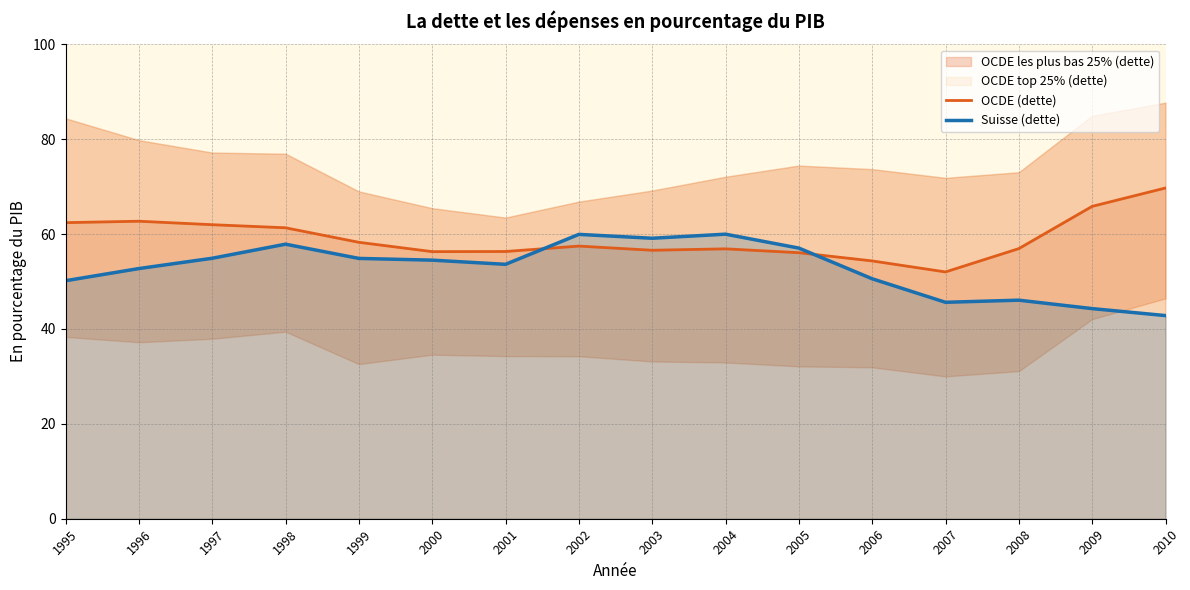

At which label does OCDE (dette) reach its peak?

2010